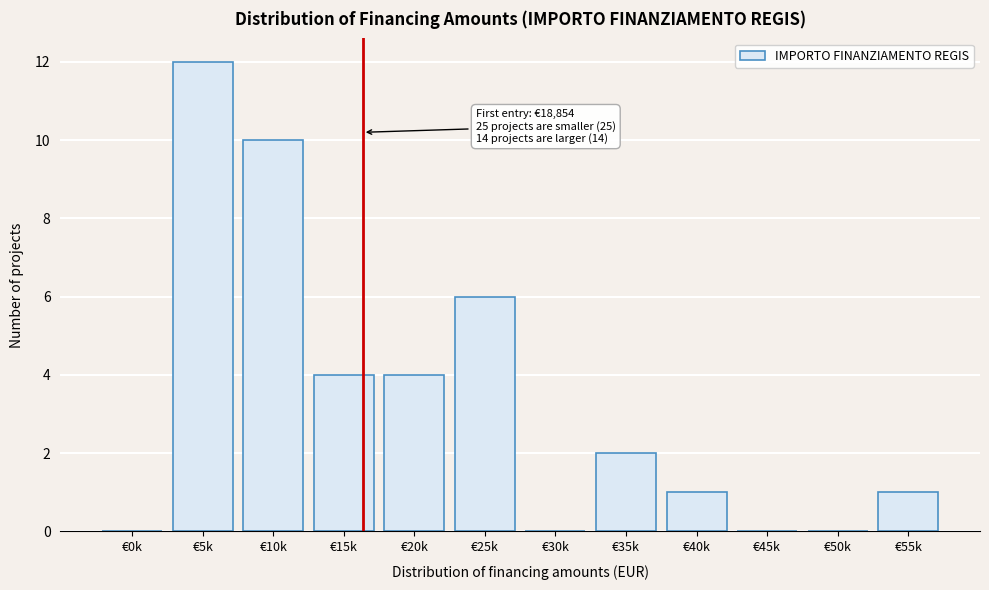

Reading left to right, transcribe all the data shown in this chart.

€0k=0	€5k=12	€10k=10	€15k=4	€20k=4	€25k=6	€30k=0	€35k=2	€40k=1	€45k=0	€50k=0	€55k=1